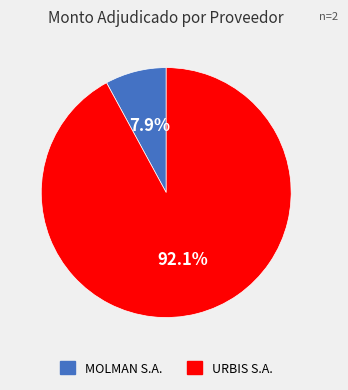

How many segments does this pie chart have?

2